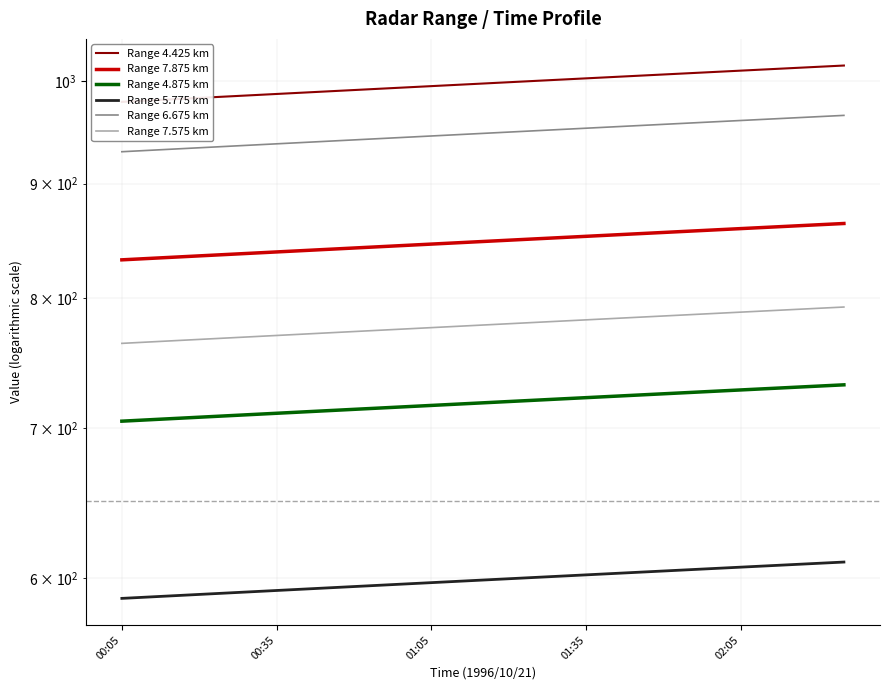

At how many categories does at least one series exceed 687?

15